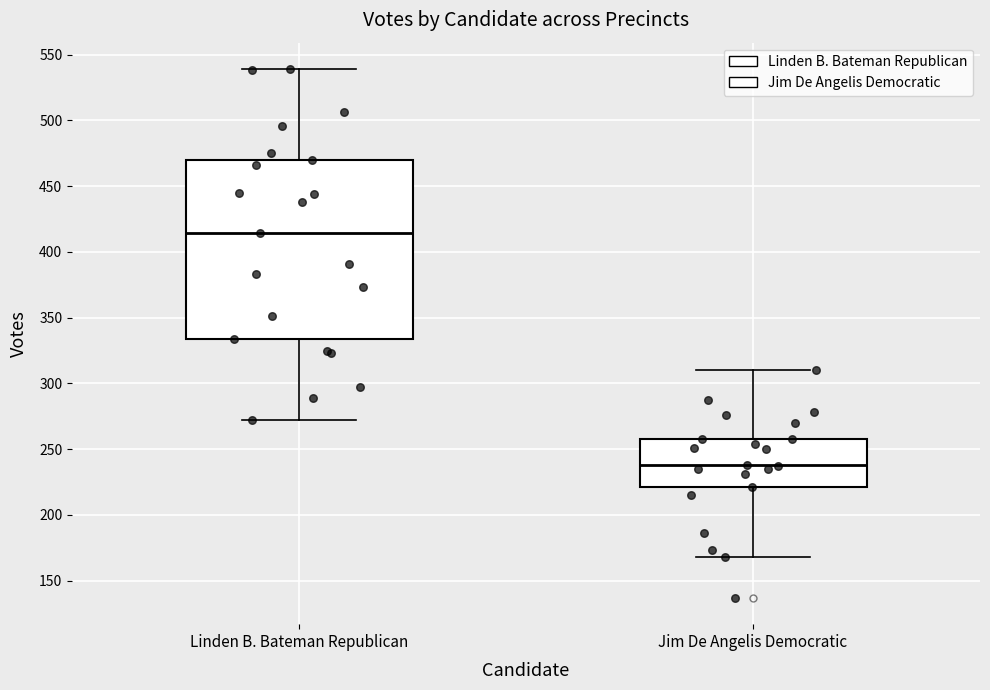

Reading left to right, transcribe this box plot: for each box, give where its median line is, the range the box spans, and where its two whiskers end, as read against the y-axis. The values are not printed on the chart, so give them approximately, as read against the axis.

Linden B. Bateman Republican: median 415, box 335 to 470, whiskers 270 to 540
Jim De Angelis Democratic: median 240, box 220 to 260, whiskers 170 to 310